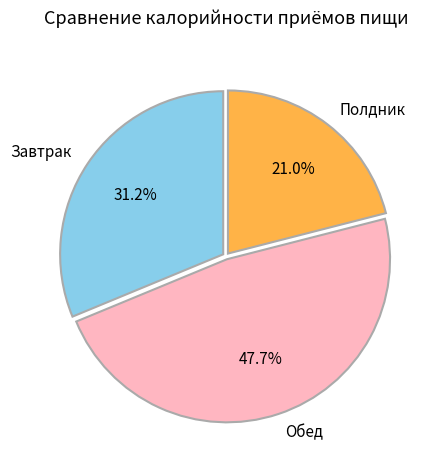

Which has a higher value, Завтрак or Полдник?

Завтрак